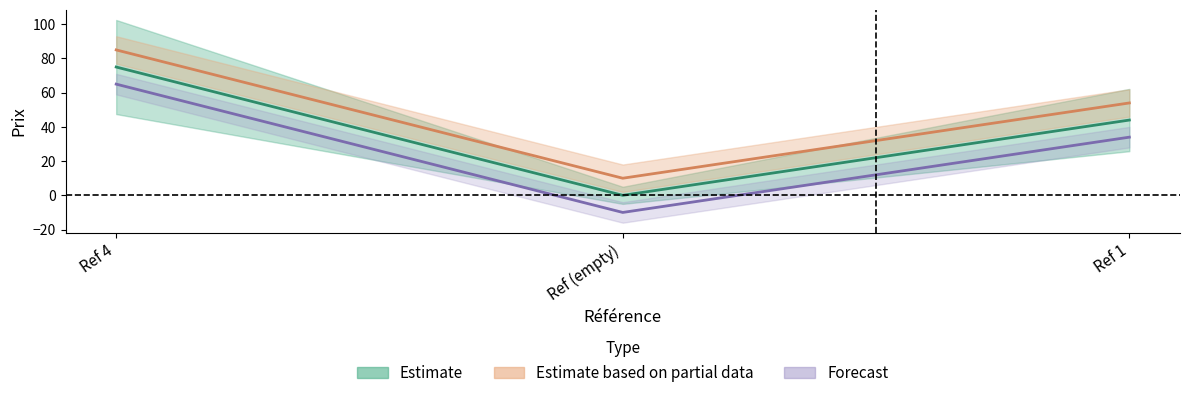

What is the sum of all values?

119